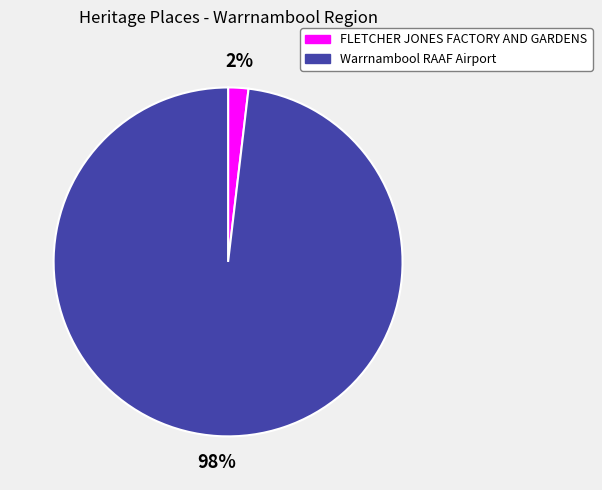

Which slice is the largest?

Warrnambool RAAF Airport